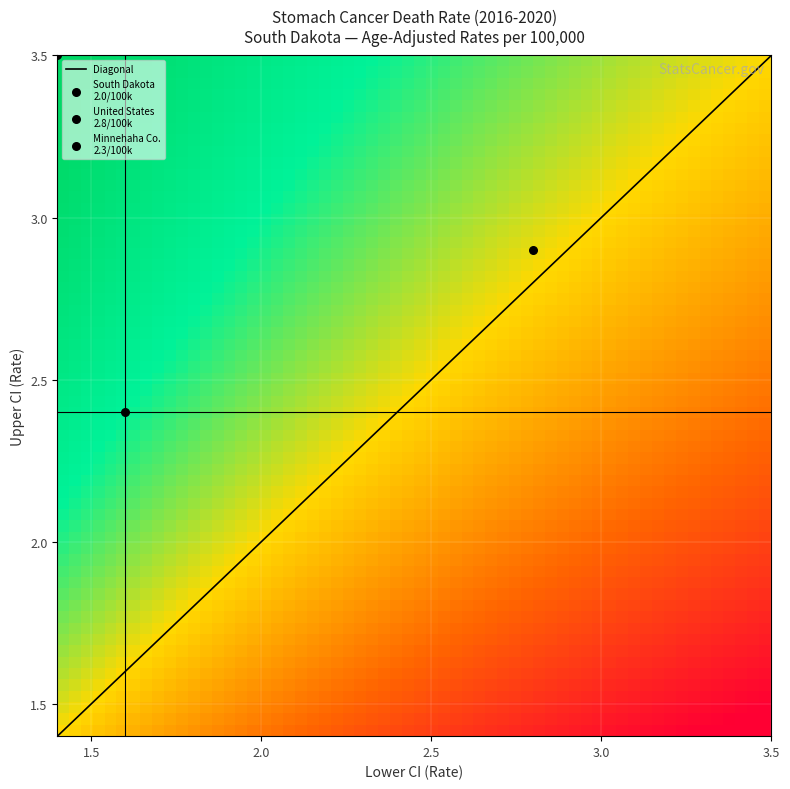

What is the difference between the highest and lowest values at Lower CI?

1.4